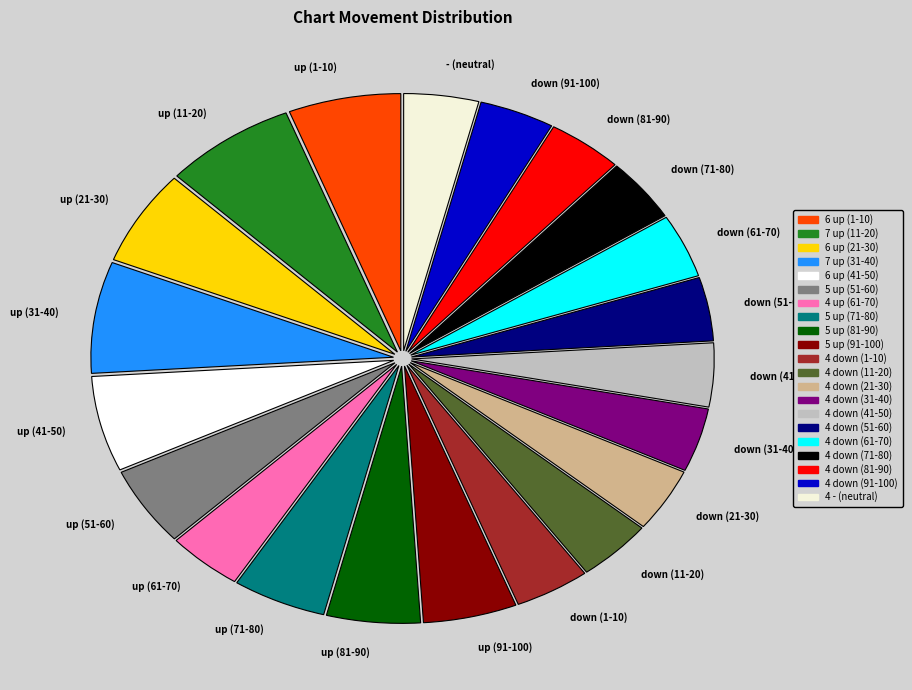

Is there any slice that represents more than half of the pie?

No